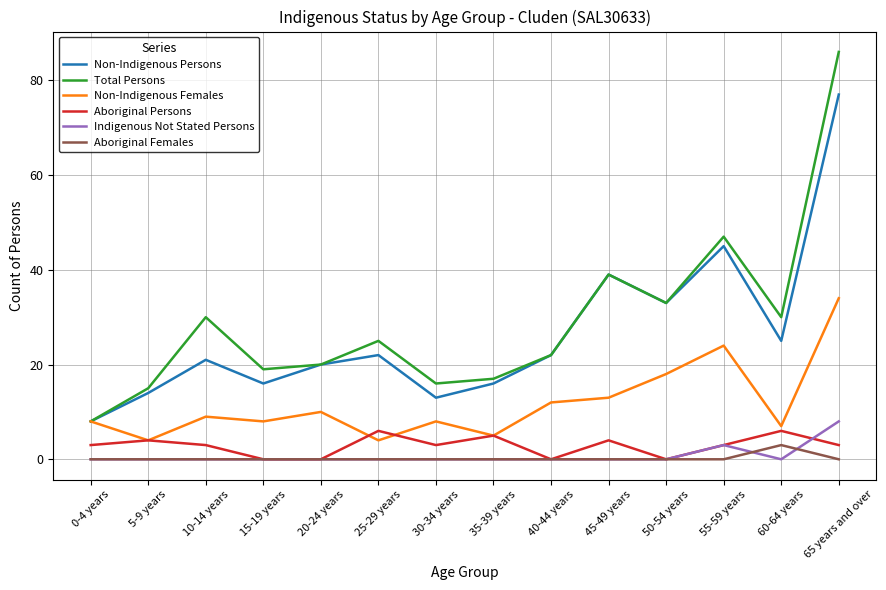

Where is the first local minimum for Total Persons?

15-19 years